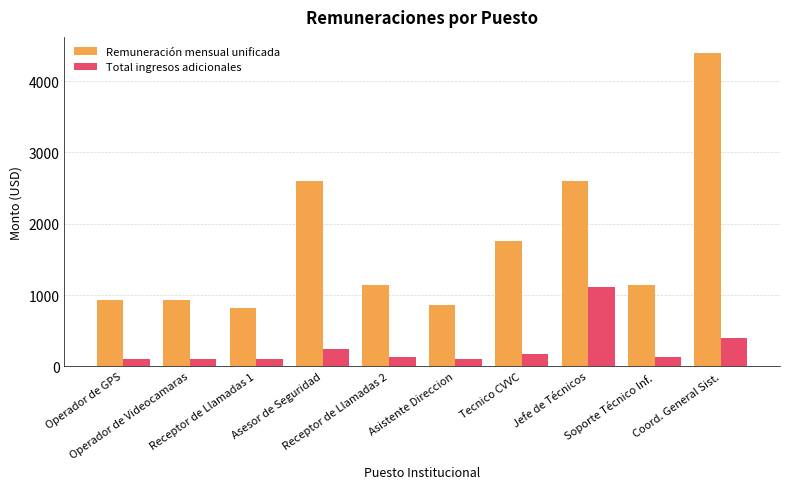

What is the smallest value displayed?

98.1